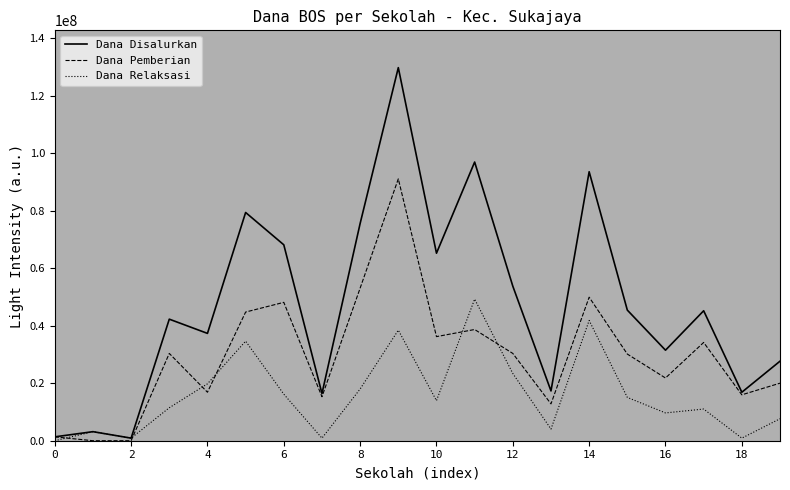

List the series in order of their peak value, lowest first.

Dana Relaksasi, Dana Pemberian, Dana Disalurkan